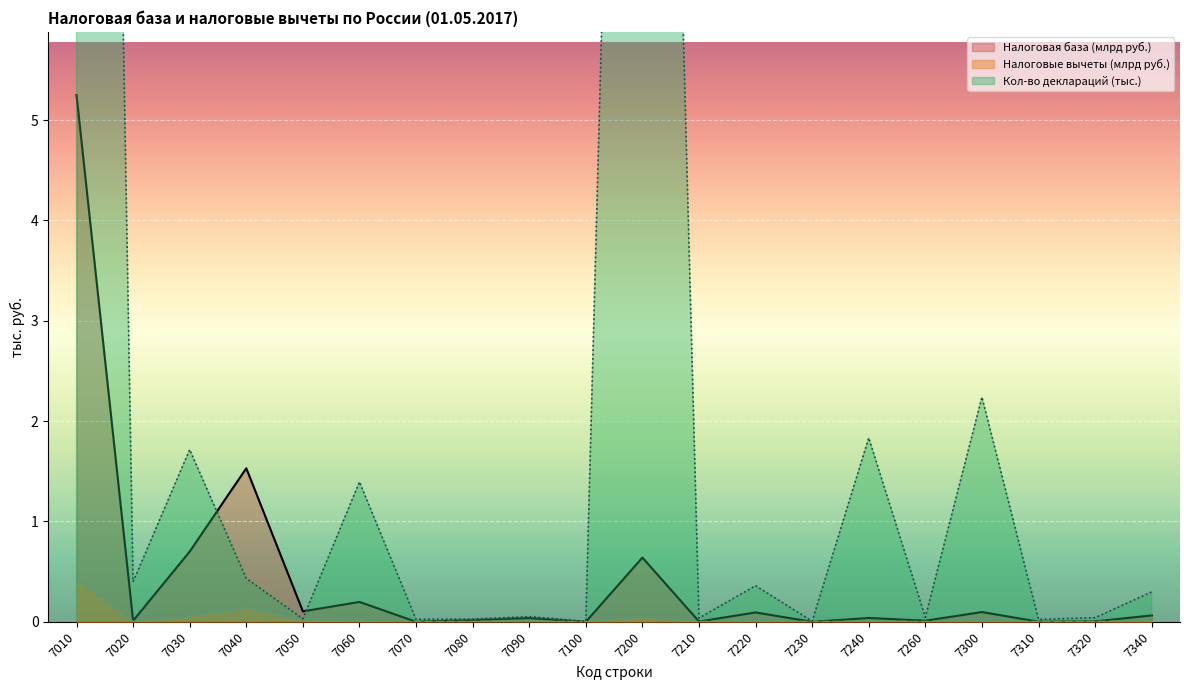

At how many categories does at least one series exceed 11?

2